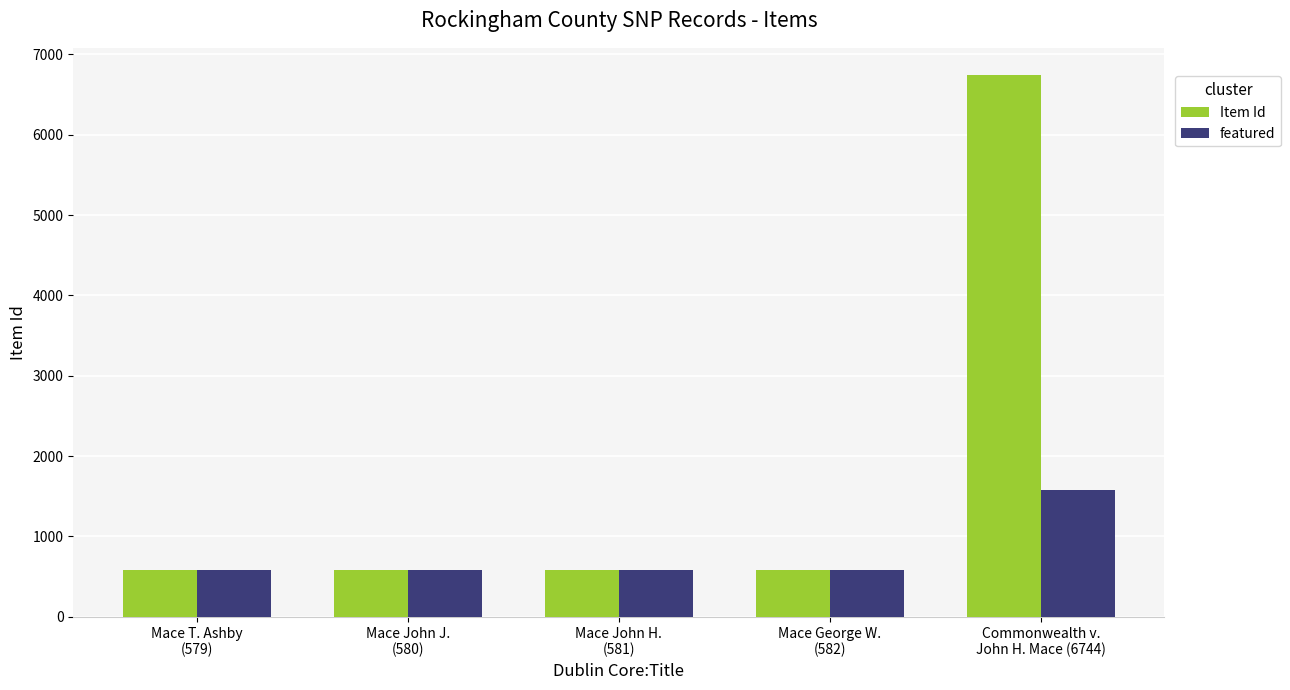

What is the maximum value for featured?

1579